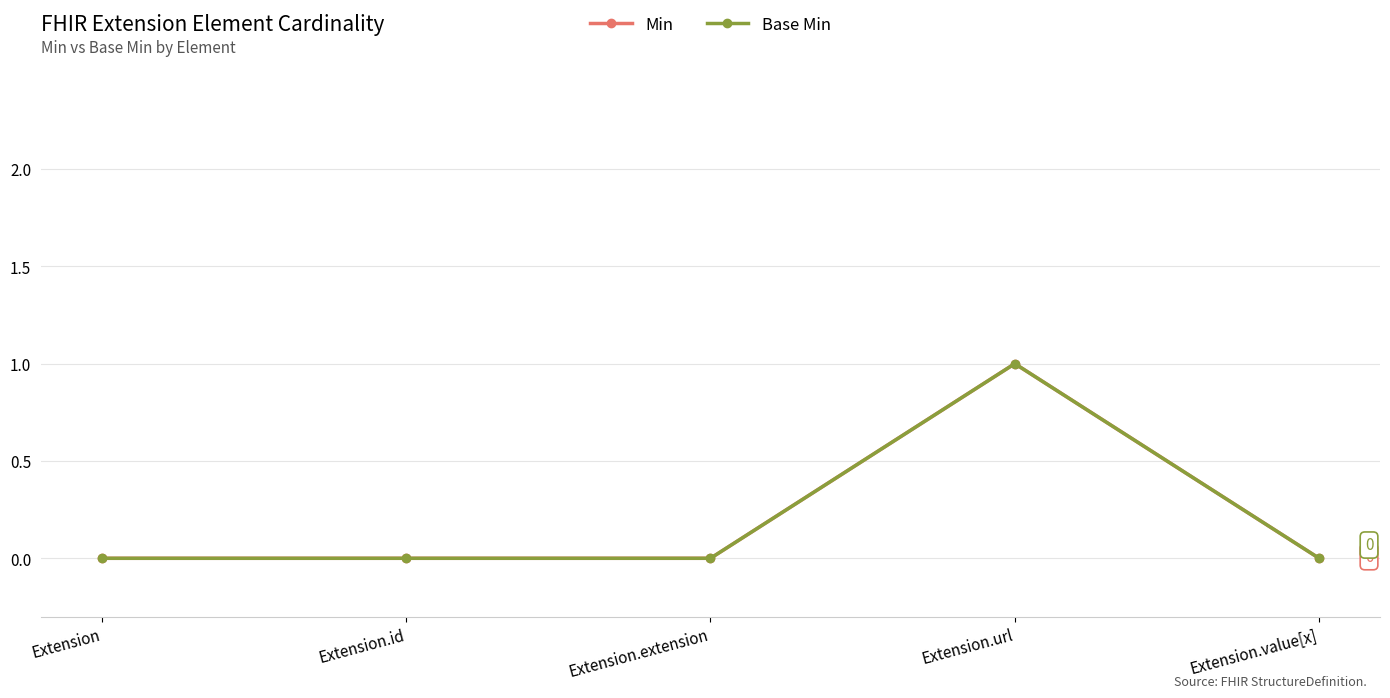

The Base Min series shows 1 at Extension.url. True or false?

True